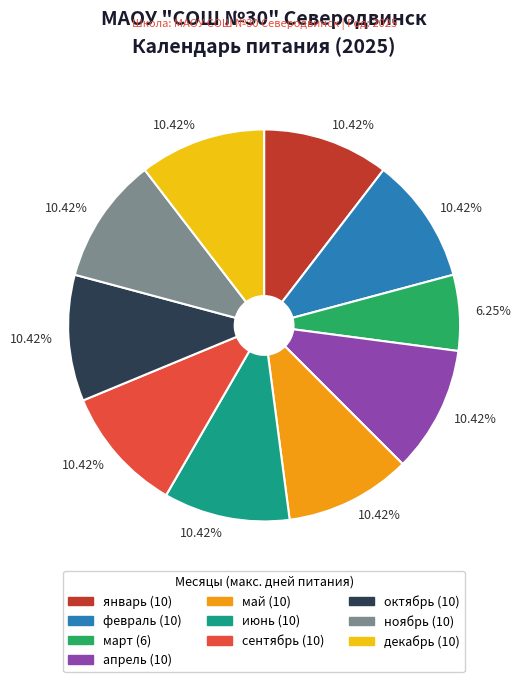

To the nearest percent, what is the difference between the largest and smallest slice percentages?

4%